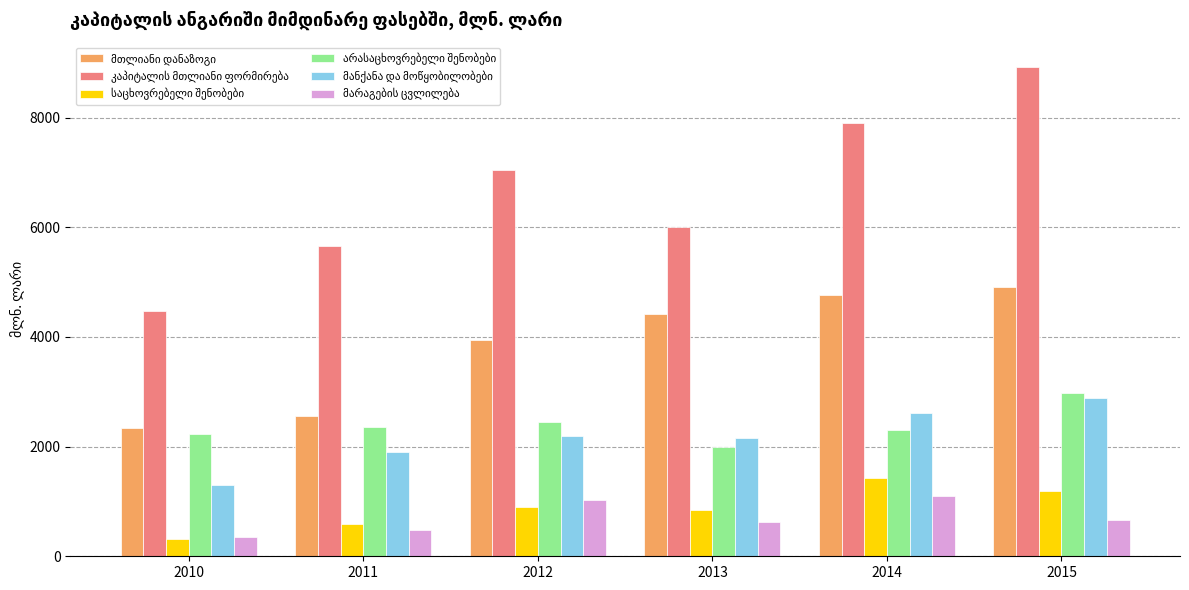

What is the total value across all series at 2015?

21565.9